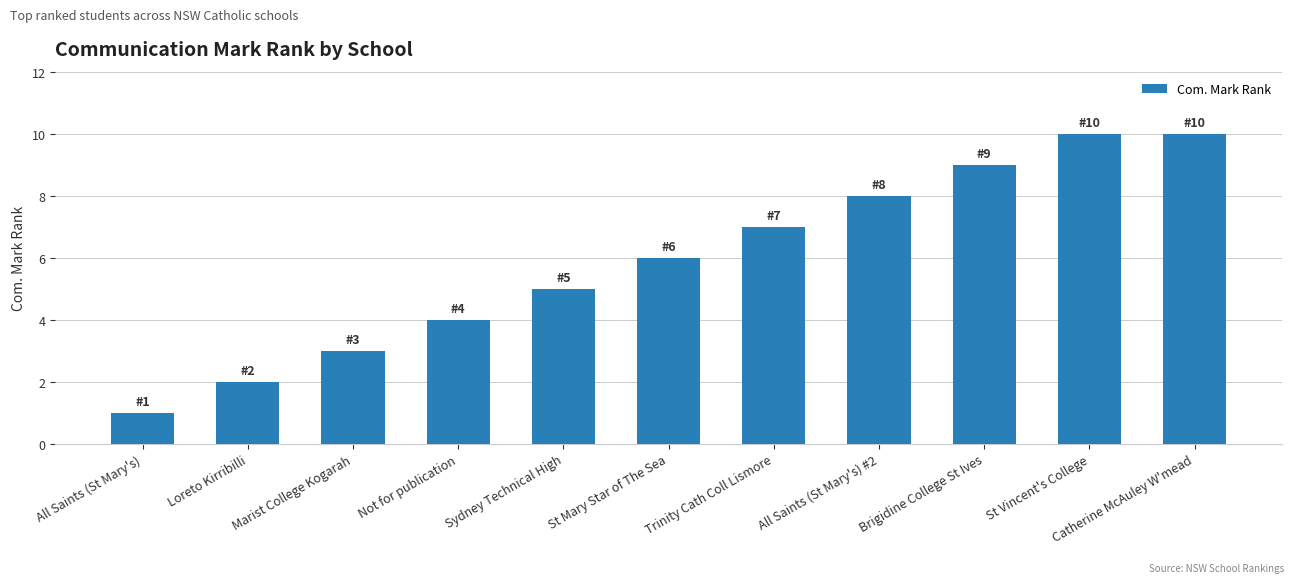

What is the ratio of the value at Catherine McAuley W'mead to the value at All Saints (St Mary's)?

10.0